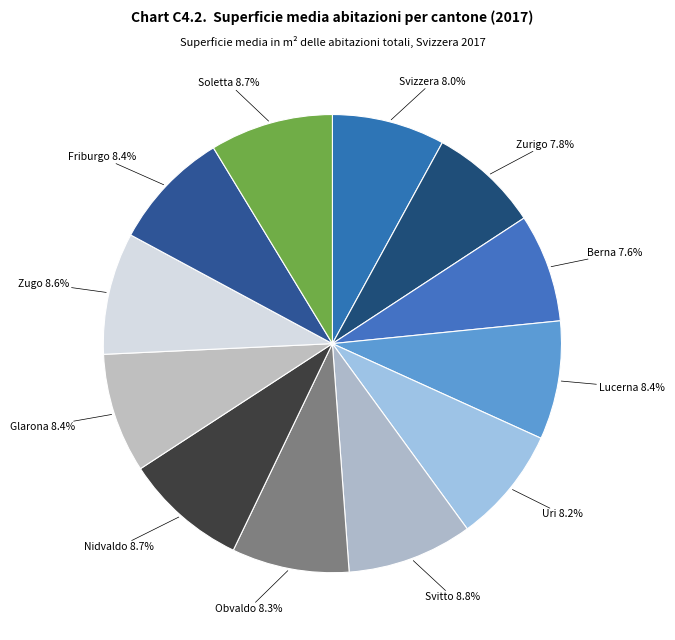

To the nearest percent, what is the average slice percentage?

8%